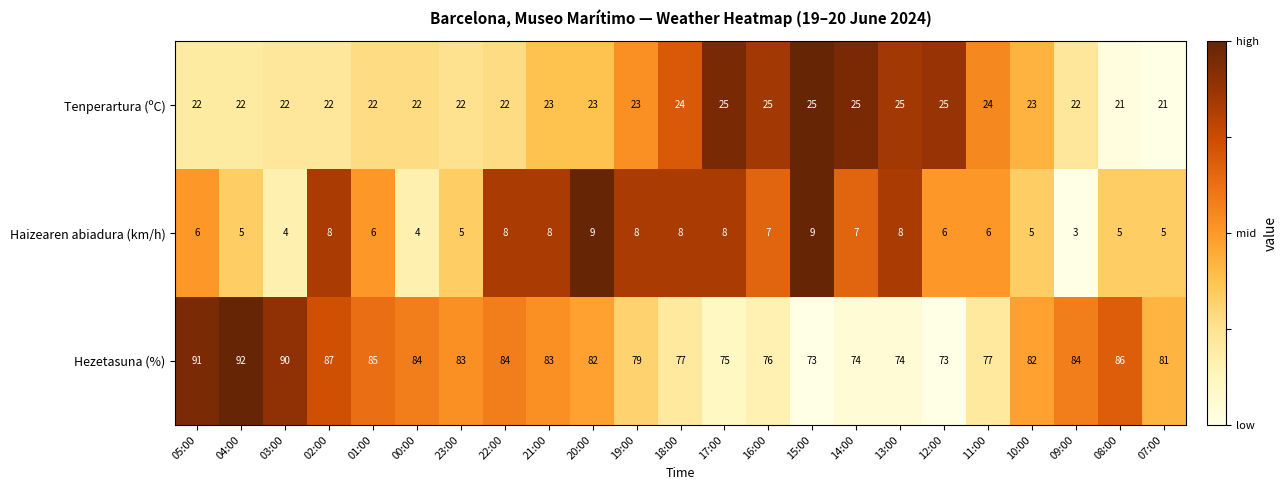

True or false: Haizearen abiadura (km/h) has a value of 2 at 15:00.

False